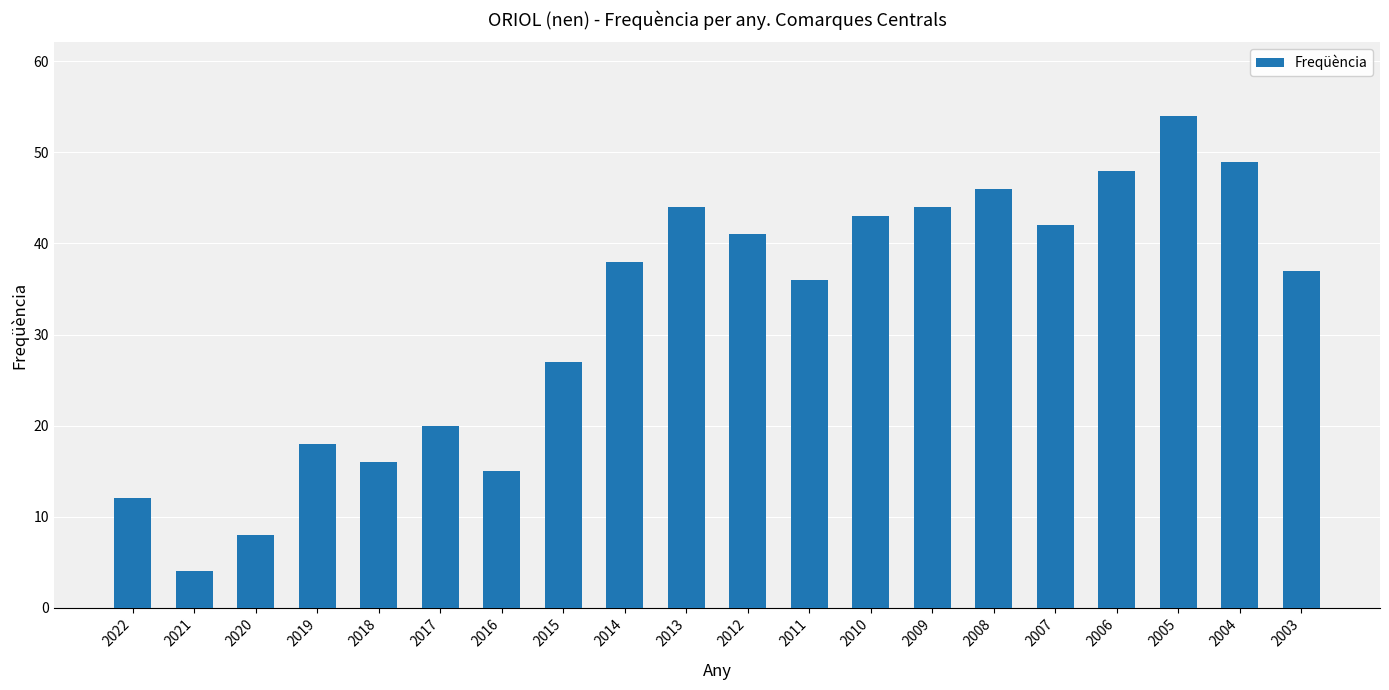

How many categories are shown in the chart?

20